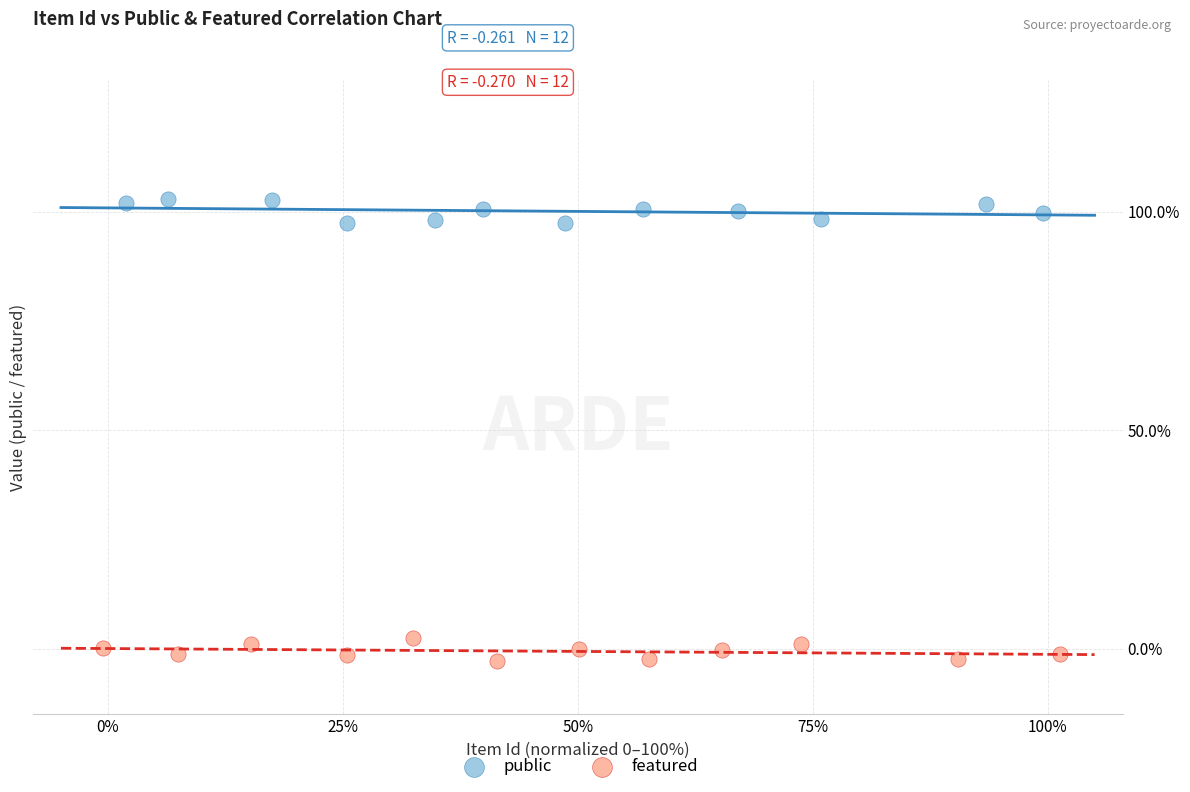

What are all the series names shown in the legend?

public, featured